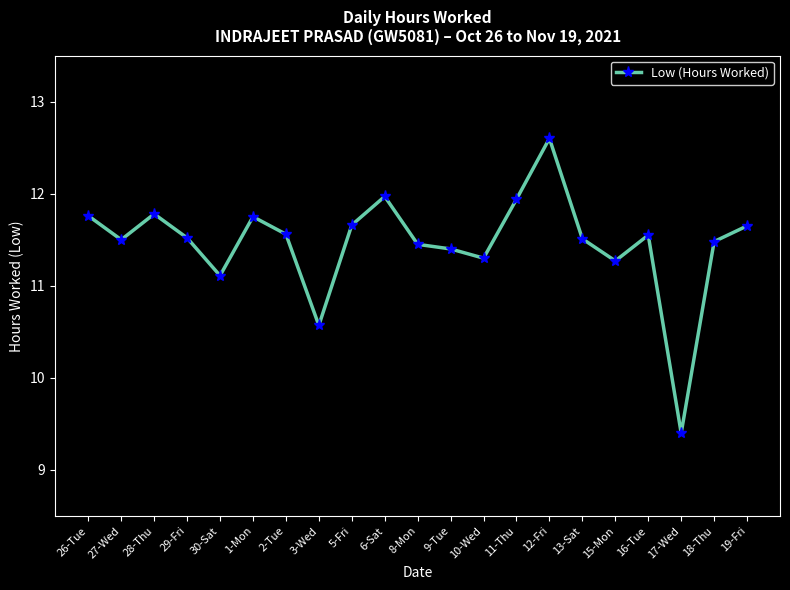

What is the difference between the second highest and minimum values?

2.6